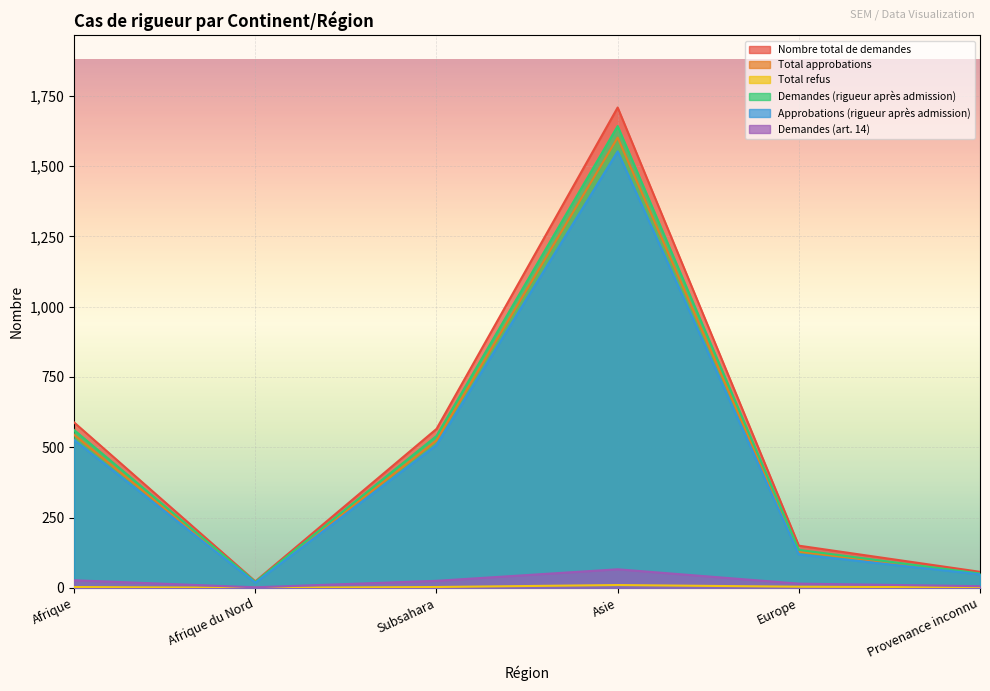

How many interior local valleys does the Total approbations series have?

1